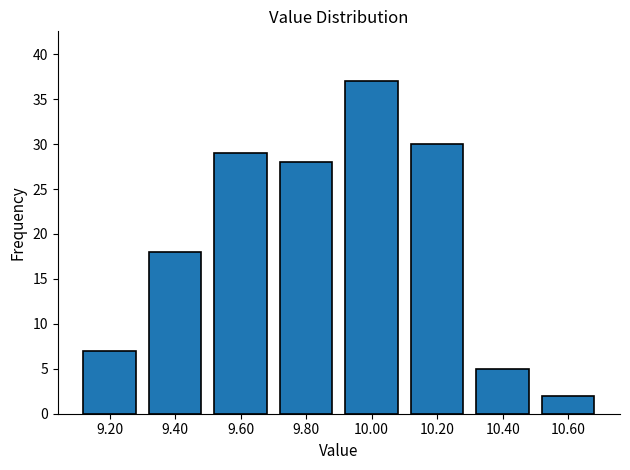

Reading left to right, extract all data points from this chart.

9.20=7	9.40=18	9.60=29	9.80=28	10.00=37	10.20=30	10.40=5	10.60=2